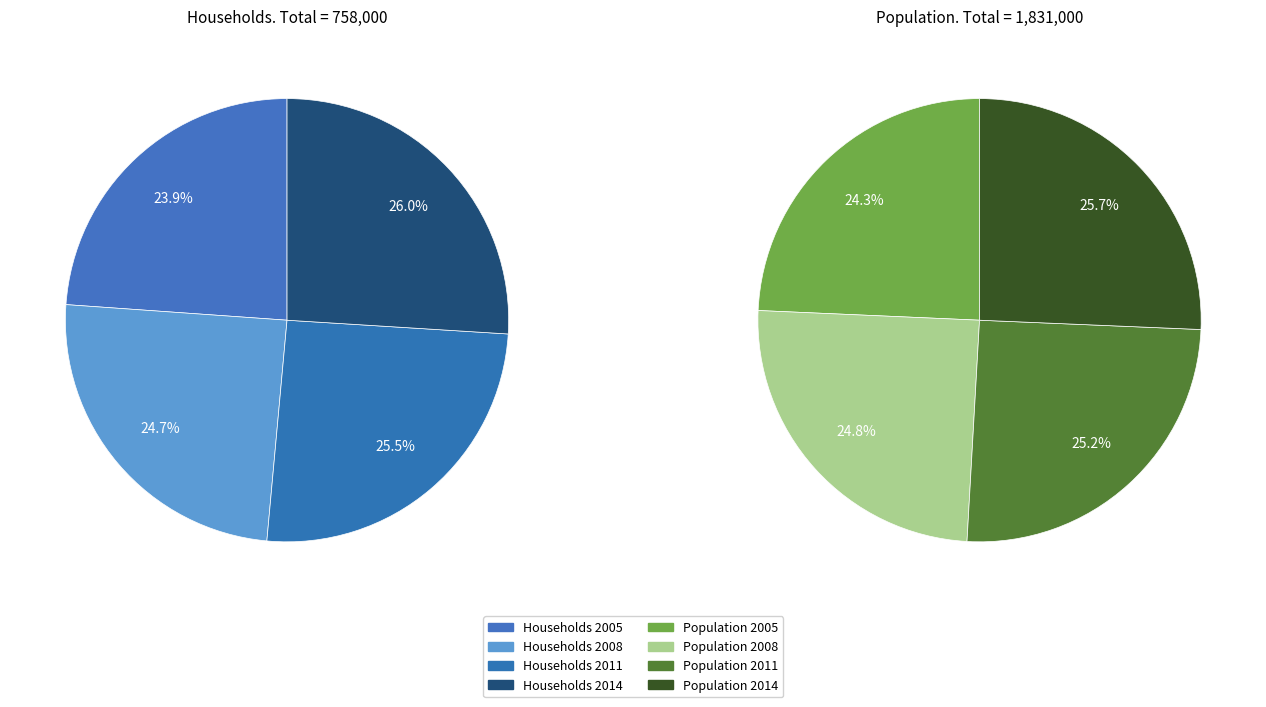

Which series has the widest spread of values?

Population